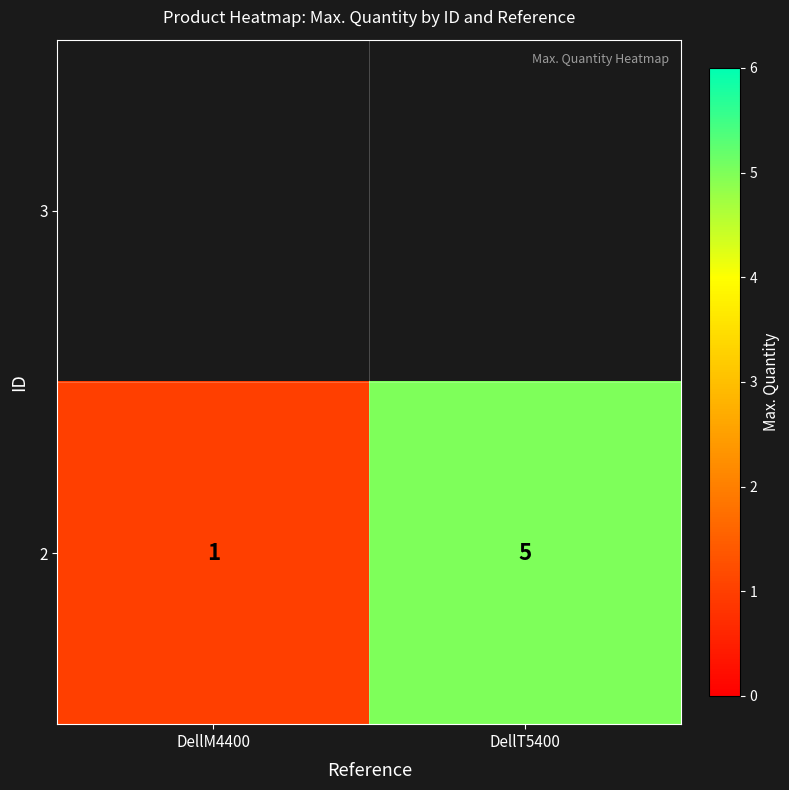

Reading right to left, transcribe all the data shown in this chart.

5	1